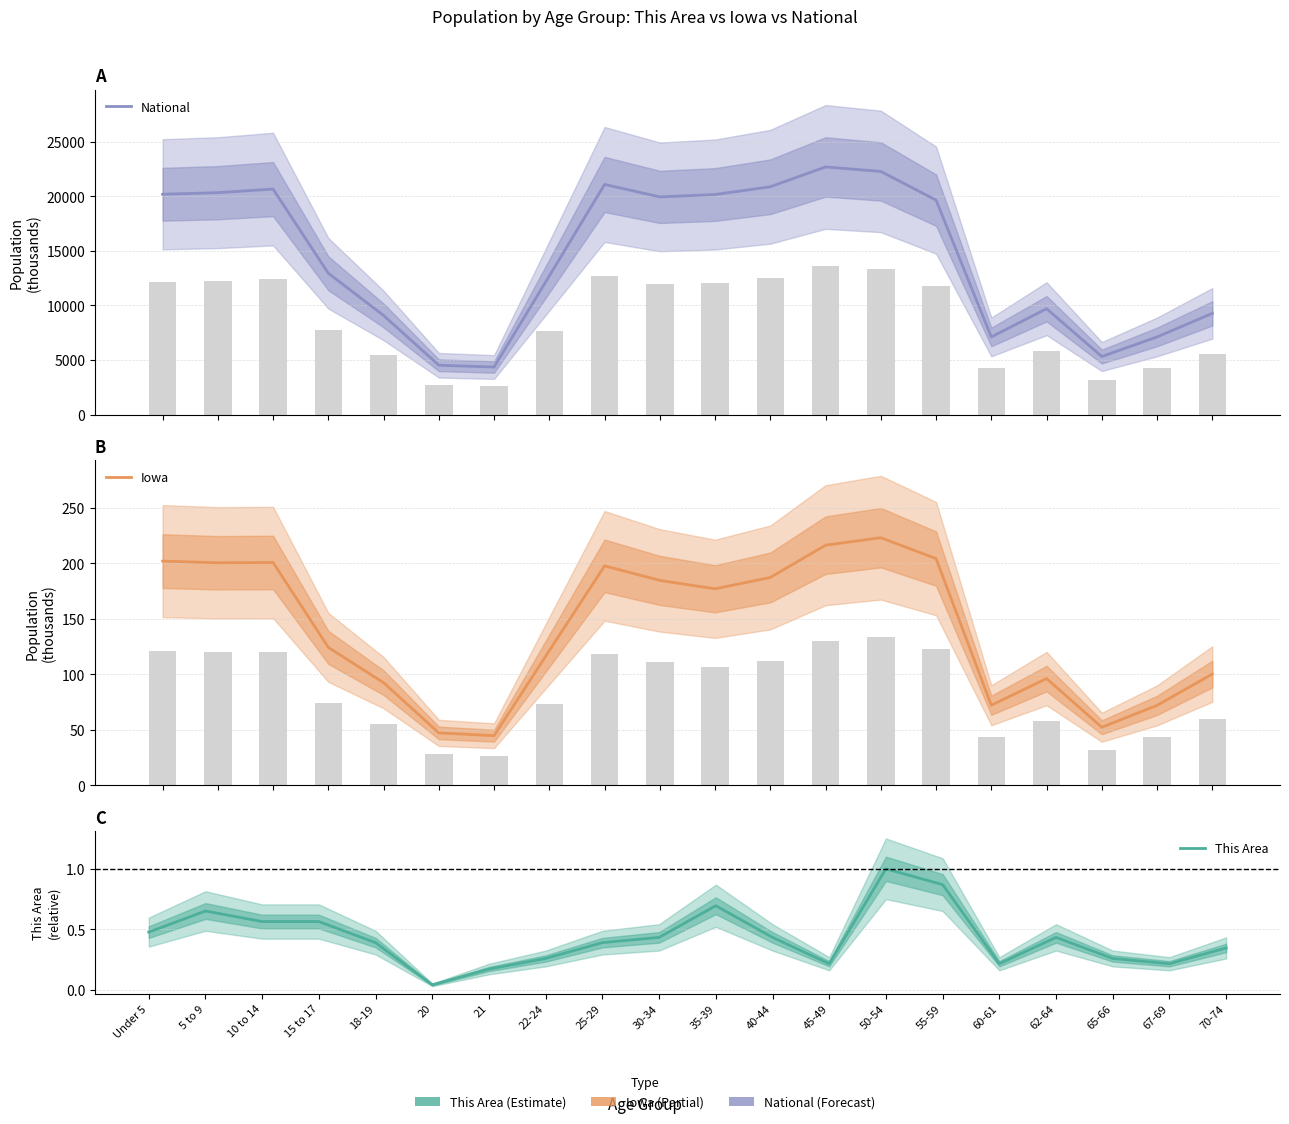

Reading right to left, what are all the values shown in this chart?

National: 70-74=9278.2	67-69=7115.4	65-66=5319.9	62-64=9704.2	60-61=7113.7	55-59=19664.8	50-54=22298.1	45-49=22708.6	40-44=20891.0	35-39=20179.6	30-34=19962.1	25-29=21101.8	22-24=12712.6	21=4354.3	20=4519.1	18-19=9086.1	15 to 17=12954.3	10 to 14=20677.2	5 to 9=20348.7	Under 5=20201.4
Iowa: 70-74=100.3	67-69=72.1	65-66=52.3	62-64=96.2	60-61=72.2	55-59=204.4	50-54=223.2	45-49=216.5	40-44=187.4	35-39=177.1	30-34=184.7	25-29=197.8	22-24=121.4	21=44.7	20=47.2	18-19=92.5	15 to 17=124.3	10 to 14=200.9	5 to 9=200.6	Under 5=202.1
This Area: 70-74=0.3	67-69=0.2	65-66=0.3	62-64=0.4	60-61=0.2	55-59=0.9	50-54=1.0	45-49=0.2	40-44=0.4	35-39=0.7	30-34=0.4	25-29=0.4	22-24=0.3	21=0.2	20=0.0	18-19=0.4	15 to 17=0.6	10 to 14=0.6	5 to 9=0.7	Under 5=0.5